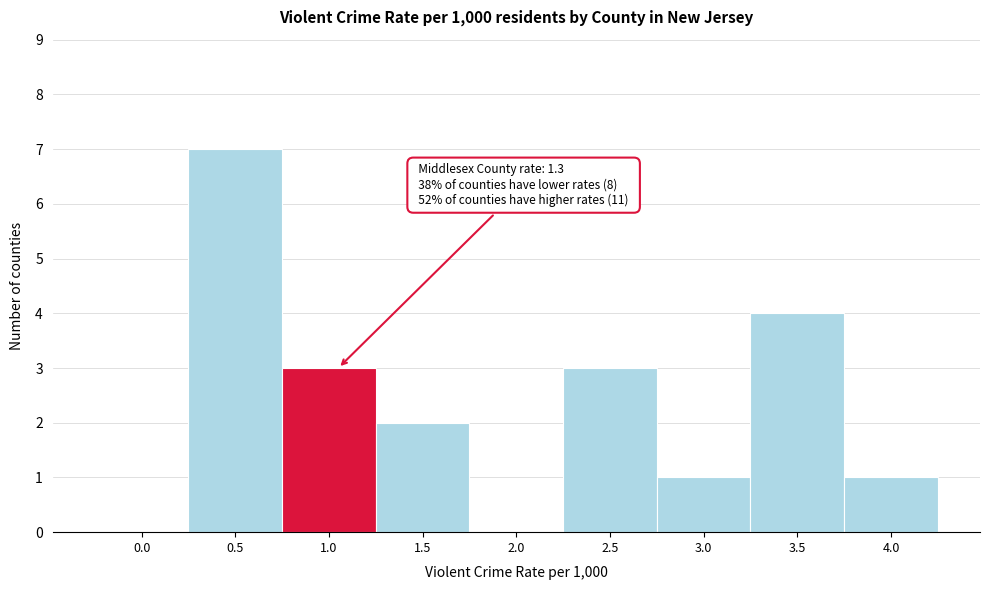

Reading left to right, what are all the values shown in this chart?

0.0=0	0.5=7	1.0=3	1.5=2	2.0=0	2.5=3	3.0=1	3.5=4	4.0=1